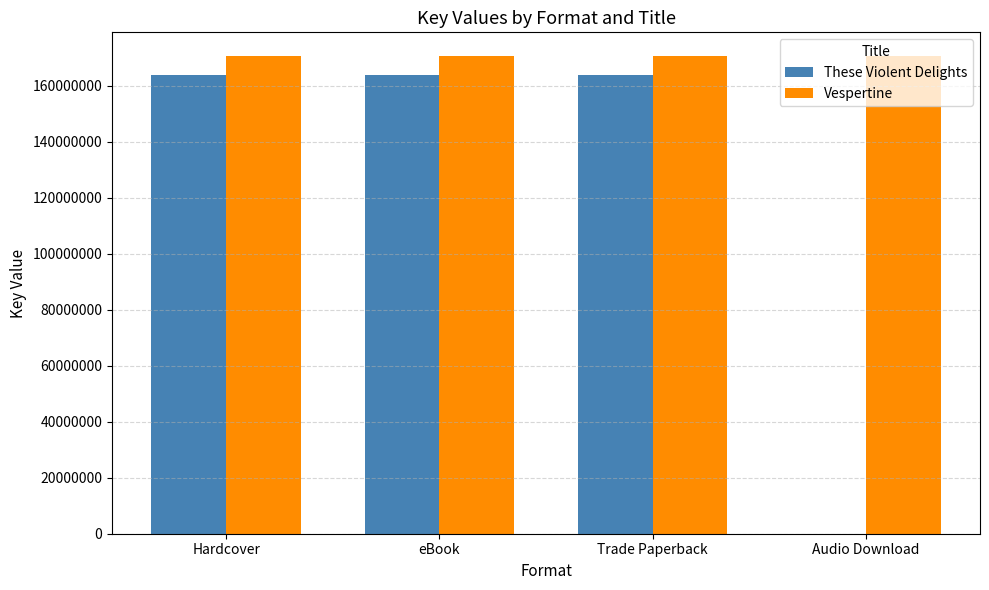

Is the value of These Violent Delights at Audio Download greater than the value of Vespertine at Audio Download?

No